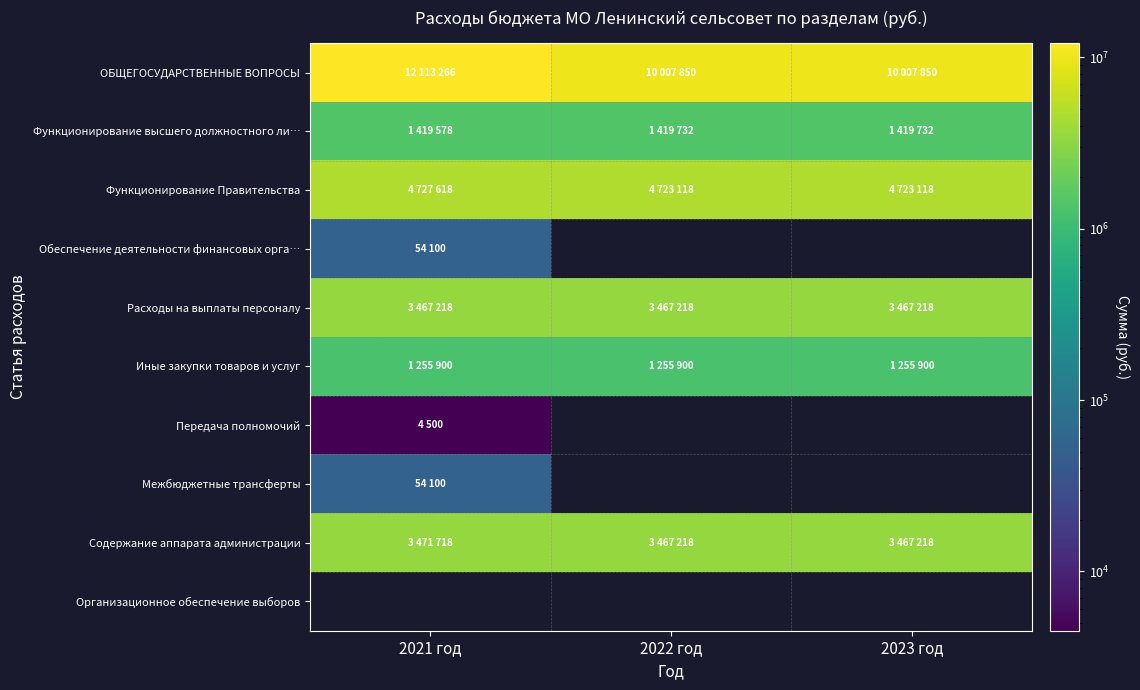

What is the difference between the maximum and second lowest values in the Функционирование Правительства series?

4500.0